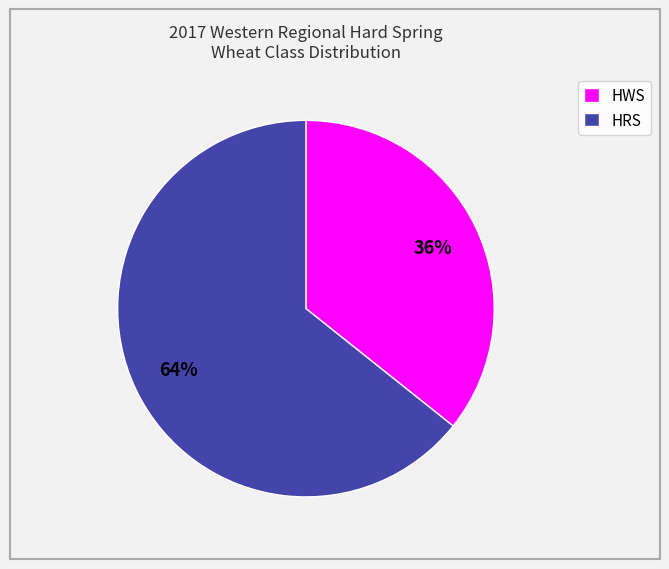

To the nearest percent, what is the combined percentage of HRS and HWS?

100%